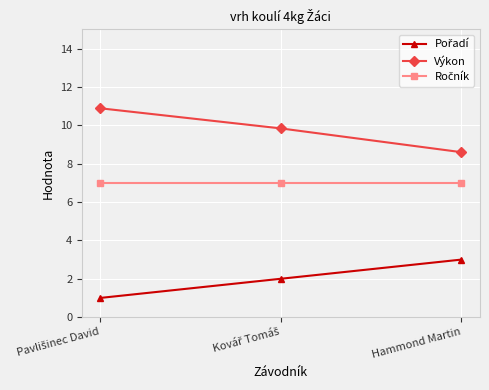

At which label is Výkon closest to 9?

Hammond Martin